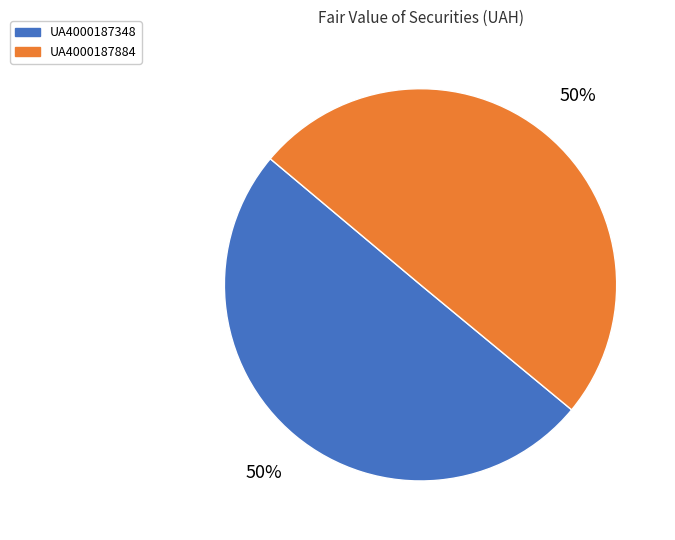

Combined, do UA4000187884 and UA4000187348 account for over 50%?

Yes